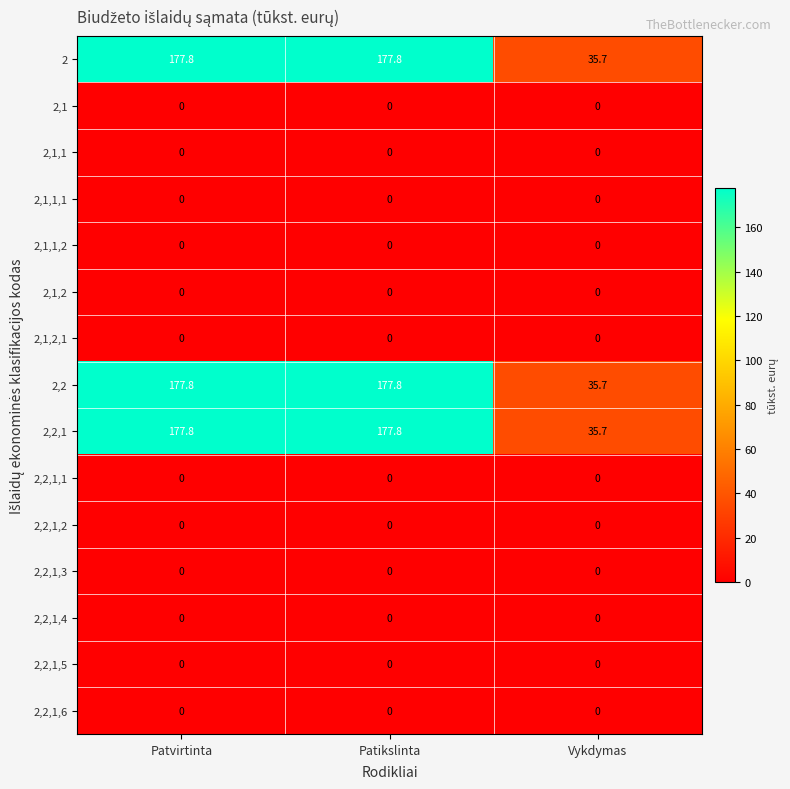

What is the difference between the highest and lowest values at Vykdymas?

35.7